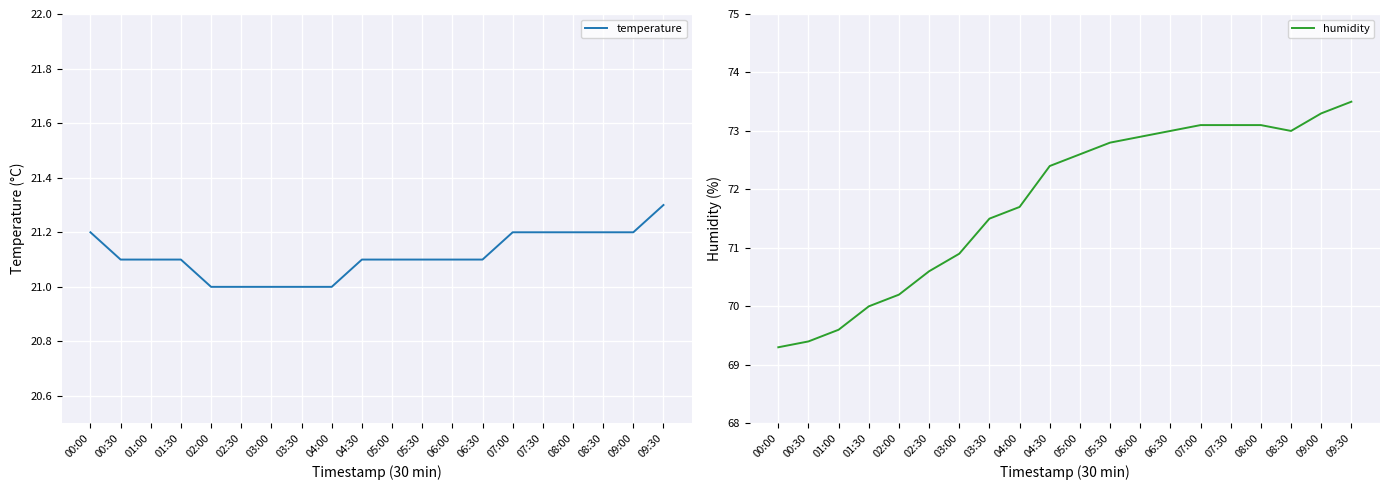

True or false: humidity has a value of 70.0 at 01:30.

True